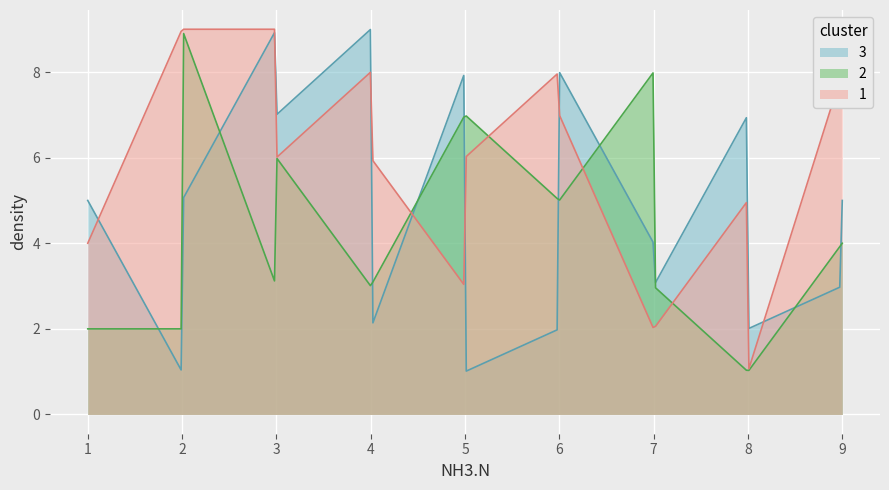

Does the chart display data point markers on the line(s)?

No